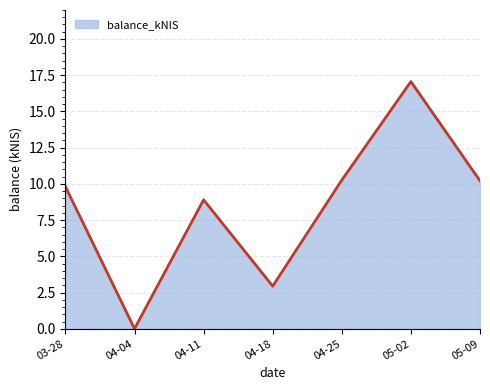

What position from the left is 04-25?

5